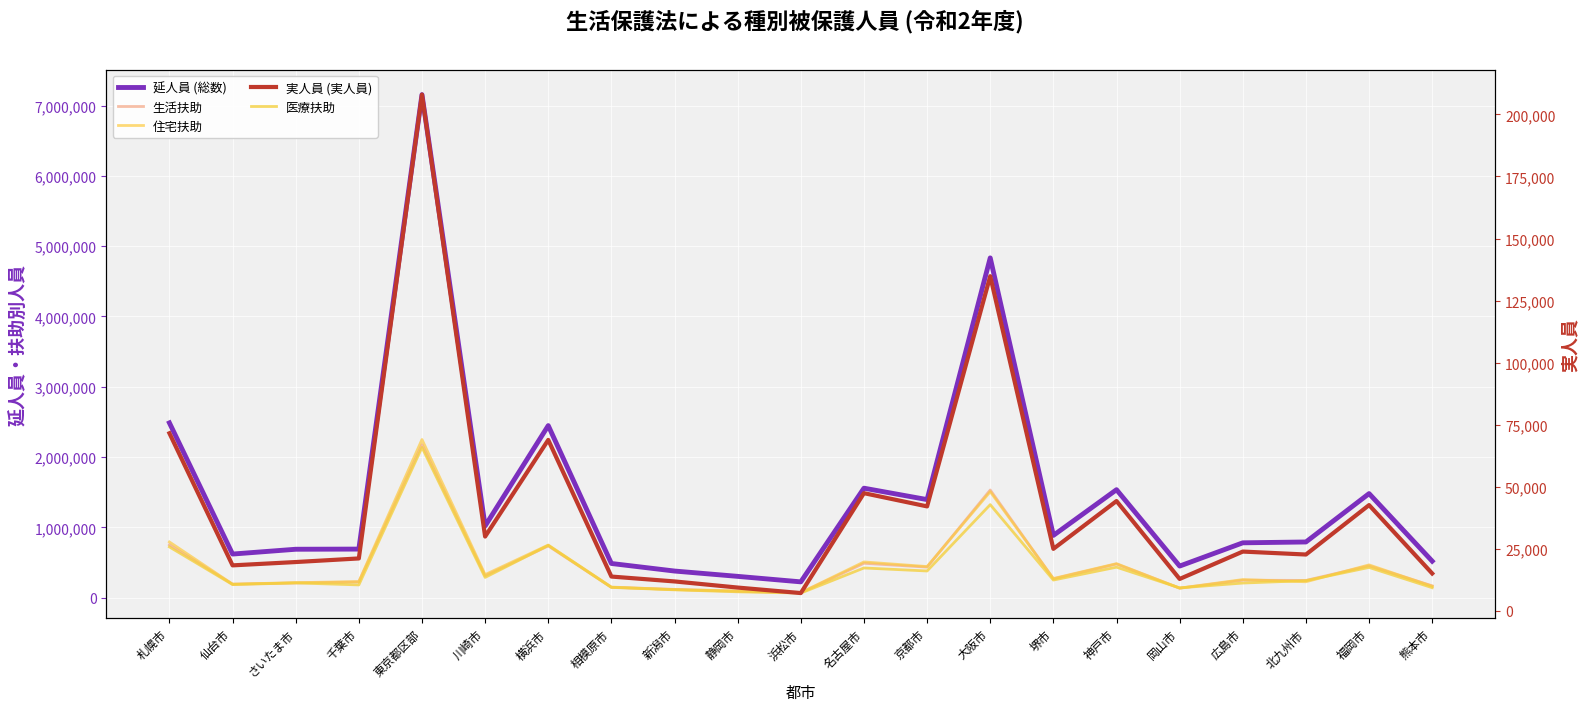

What is the label of the 4th point from the right?

広島市